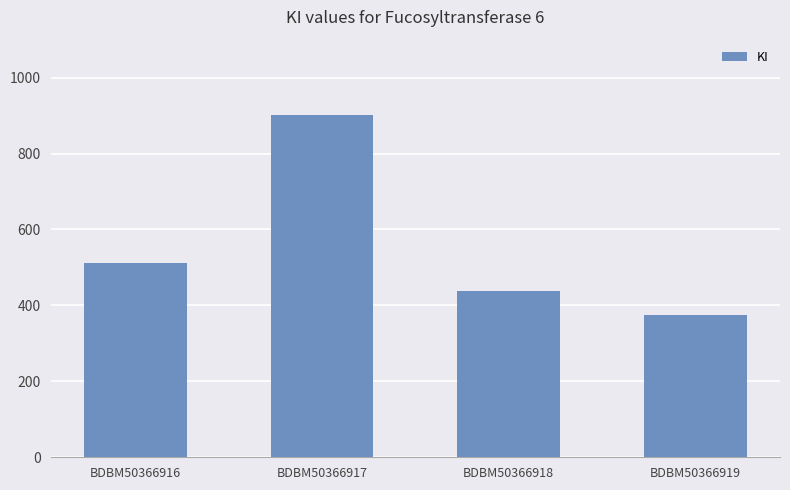

What is the ratio of the value at BDBM50366919 to the value at BDBM50366916?

0.7